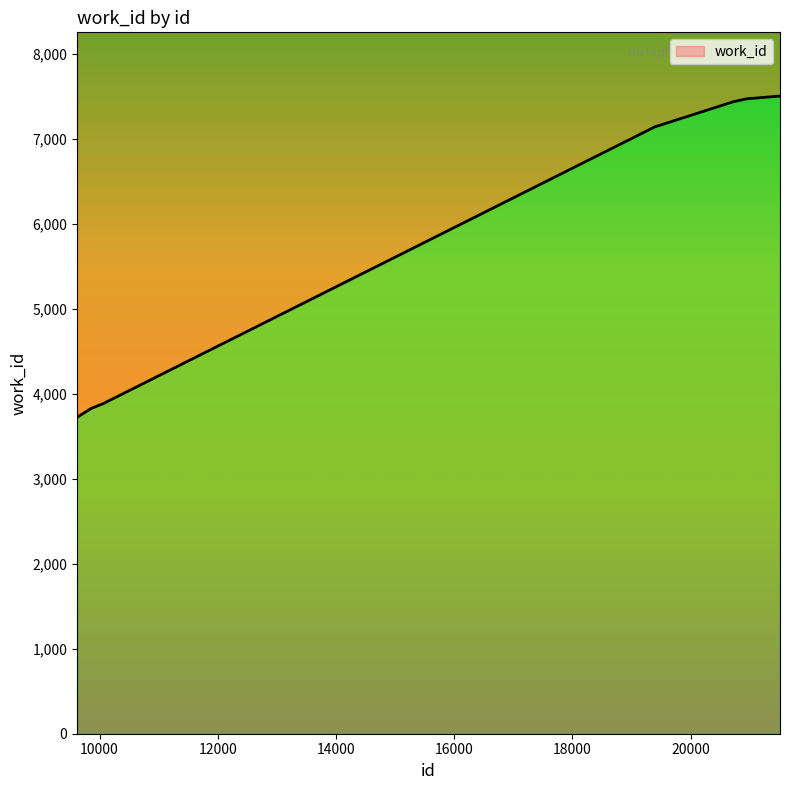

What is the value of the 10th point from the left?

7507